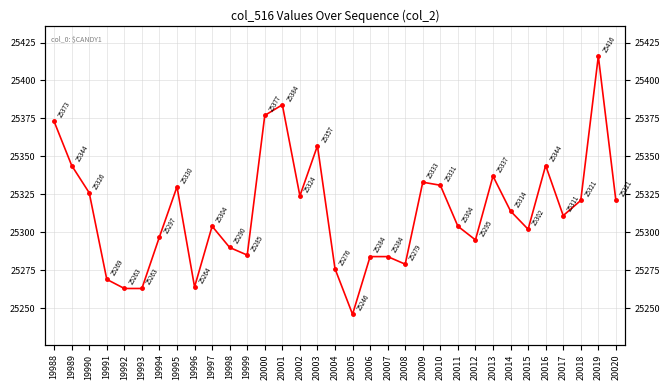

At which category does the chart reach its minimum across all series?

20005